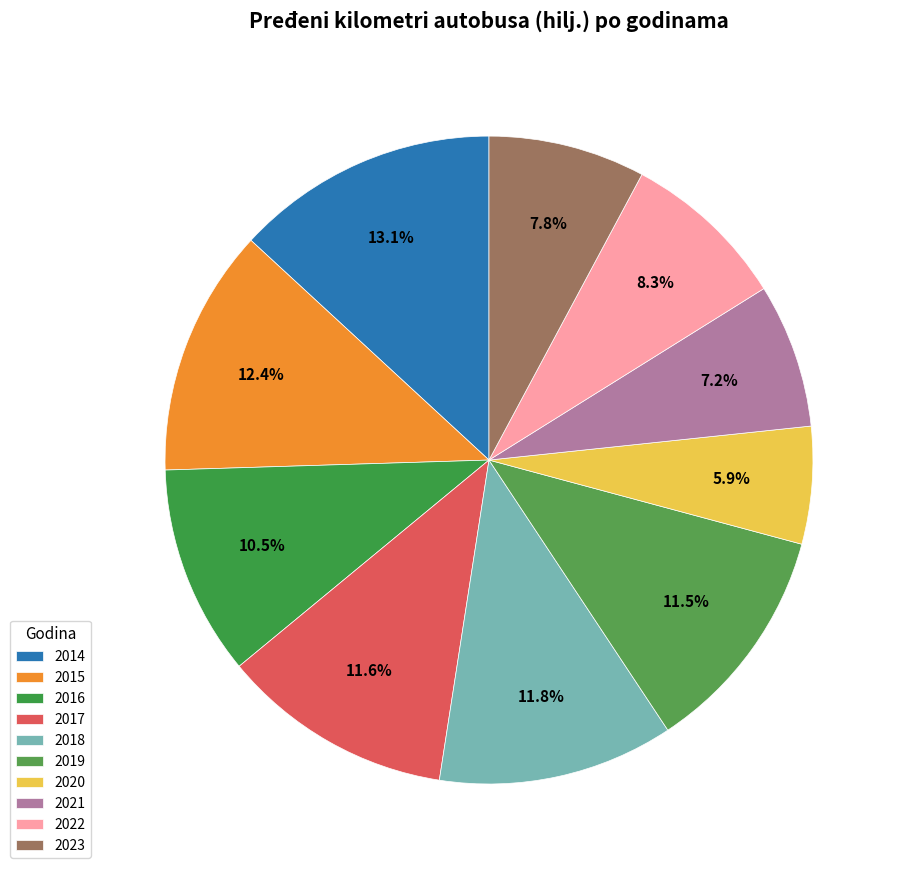

What is the smallest slice in the pie chart?

2020